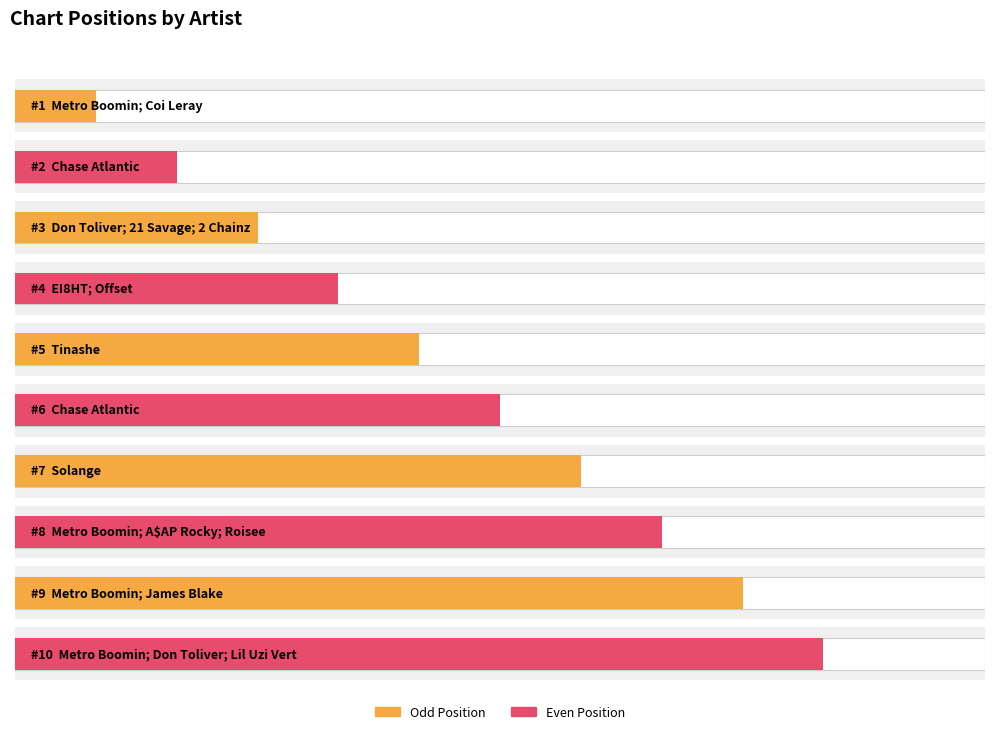

The value at EI8HT; Offset is 4. True or false?

True